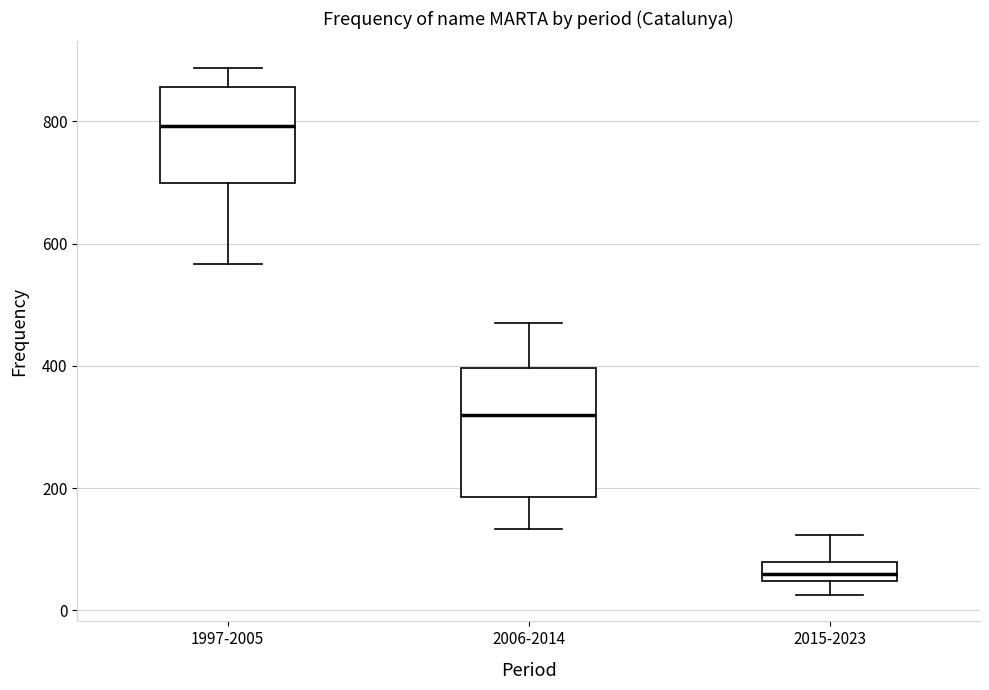

Which box is the tallest, from its lower edge to its upper edge?

2006-2014